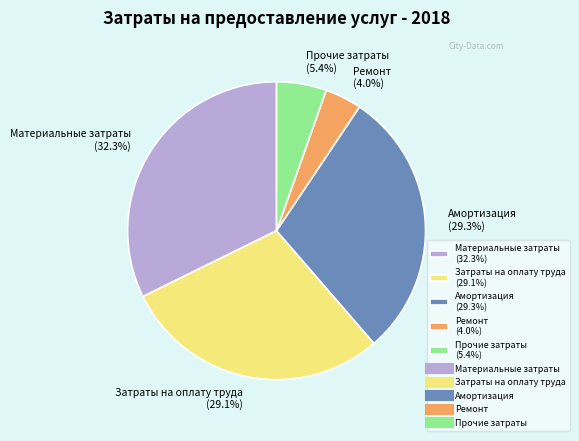

What is the ratio of the value at Материальные затраты to the value at Прочие затраты?

6.0